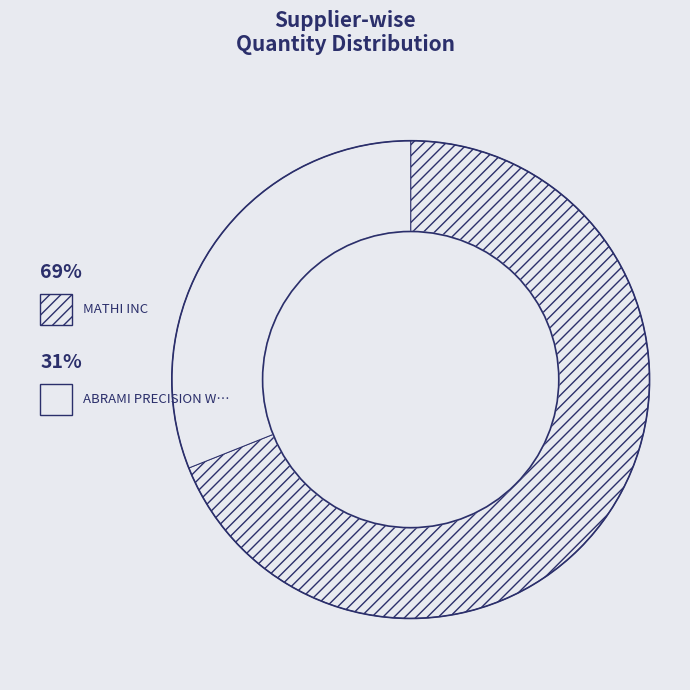

How many segments does this pie chart have?

2